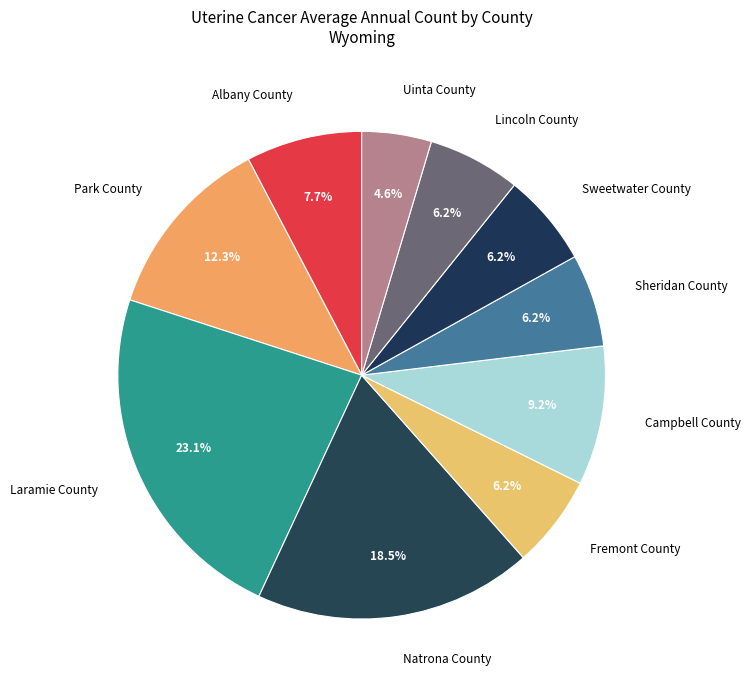

How much of the chart is everything except Laramie County?

76.9%